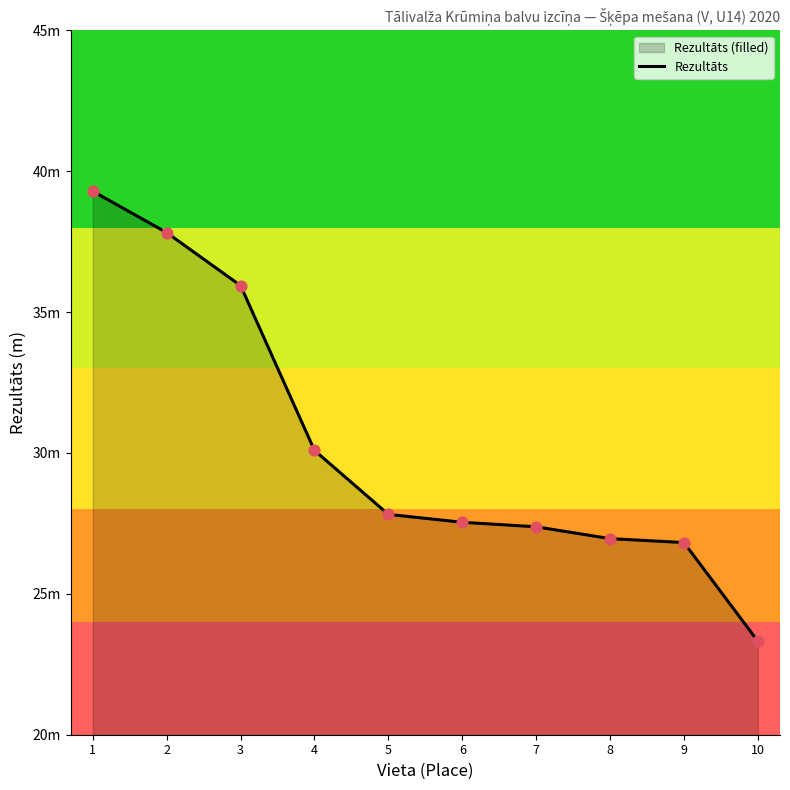

Which has a higher value, 10 or 7?

7